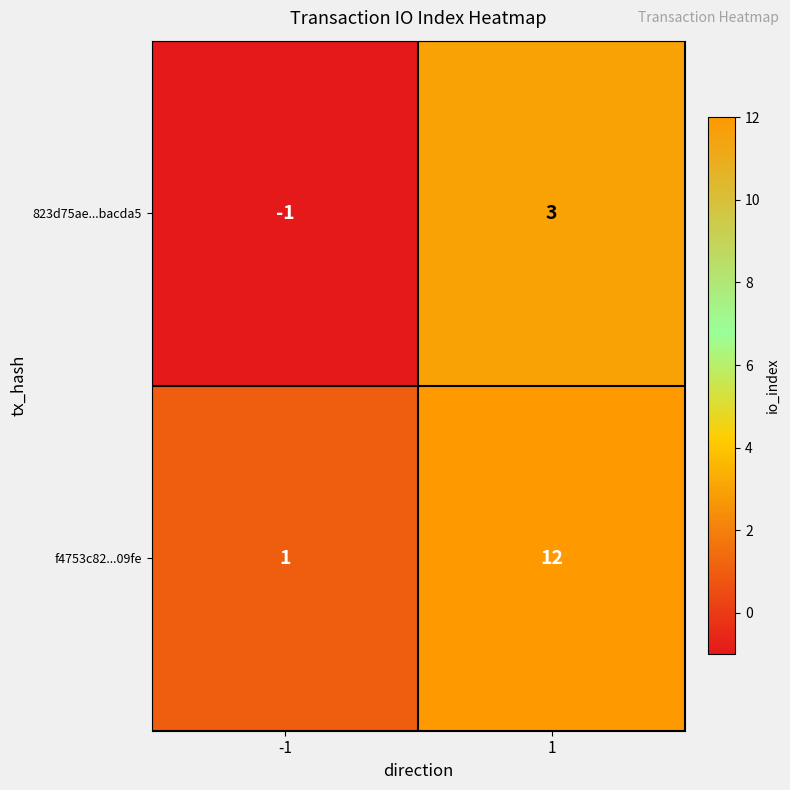

At how many categories does at least one series exceed 8?

1